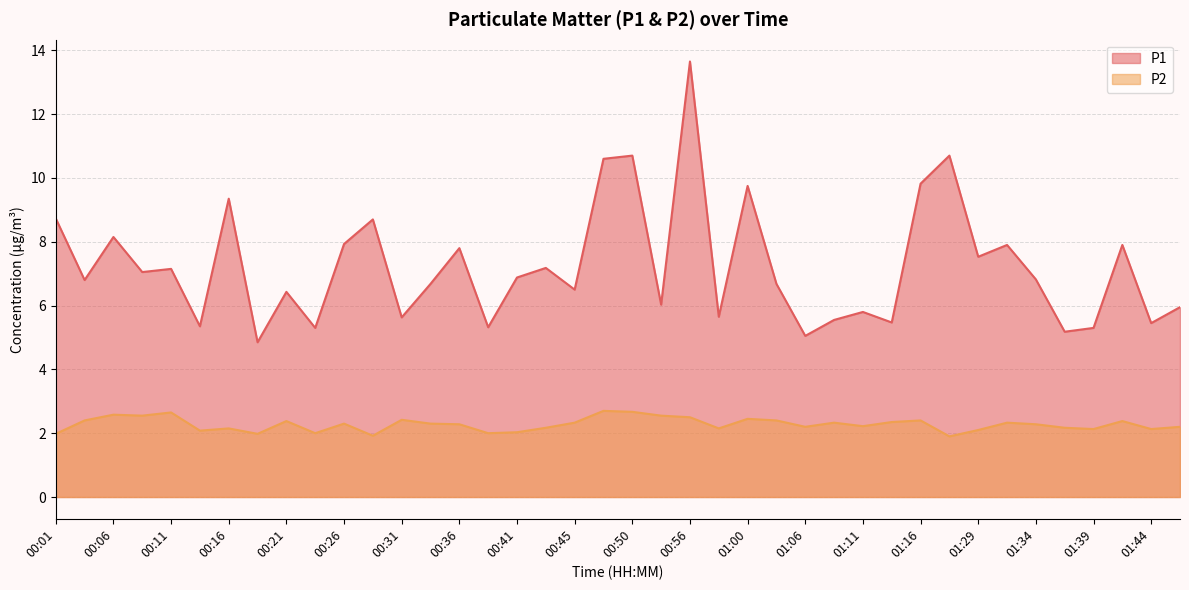

What is the smallest value displayed?

1.9